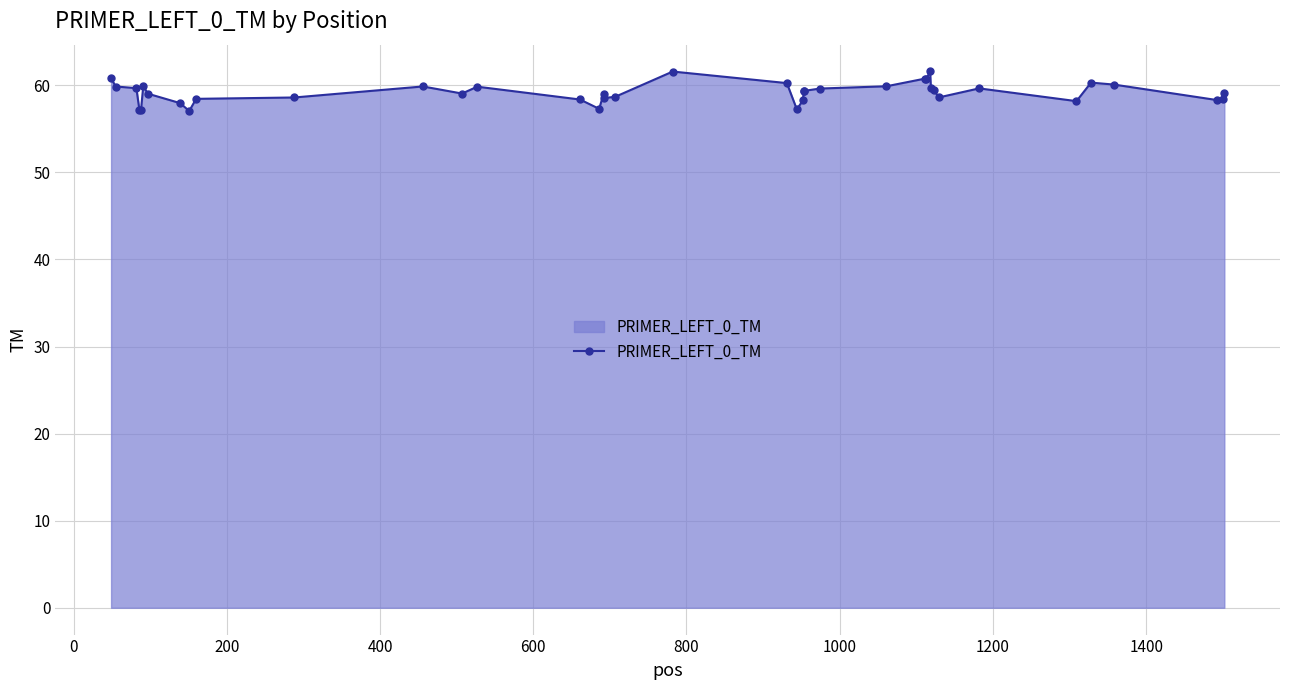

How many categories are shown in the chart?

40